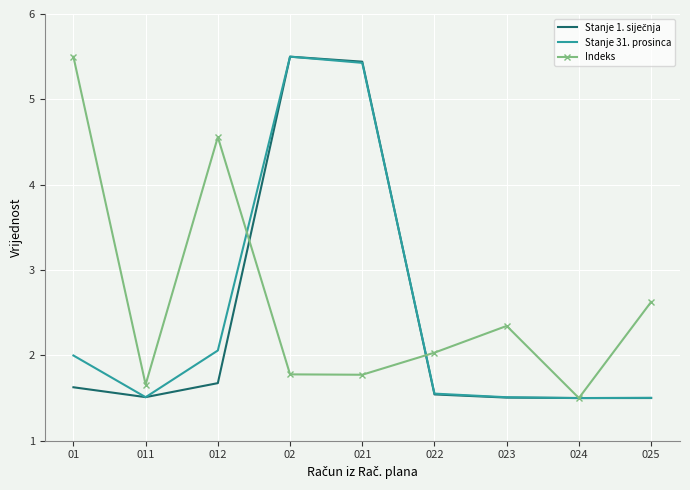

What is the total value across all series at 012?

8.3